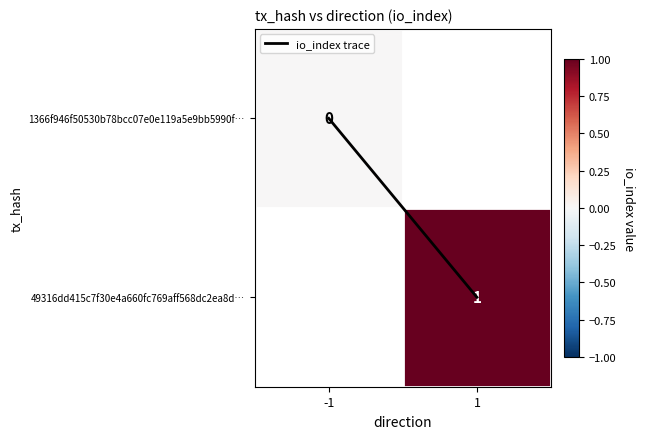

What is the sum of all io_index trace values?

1.0